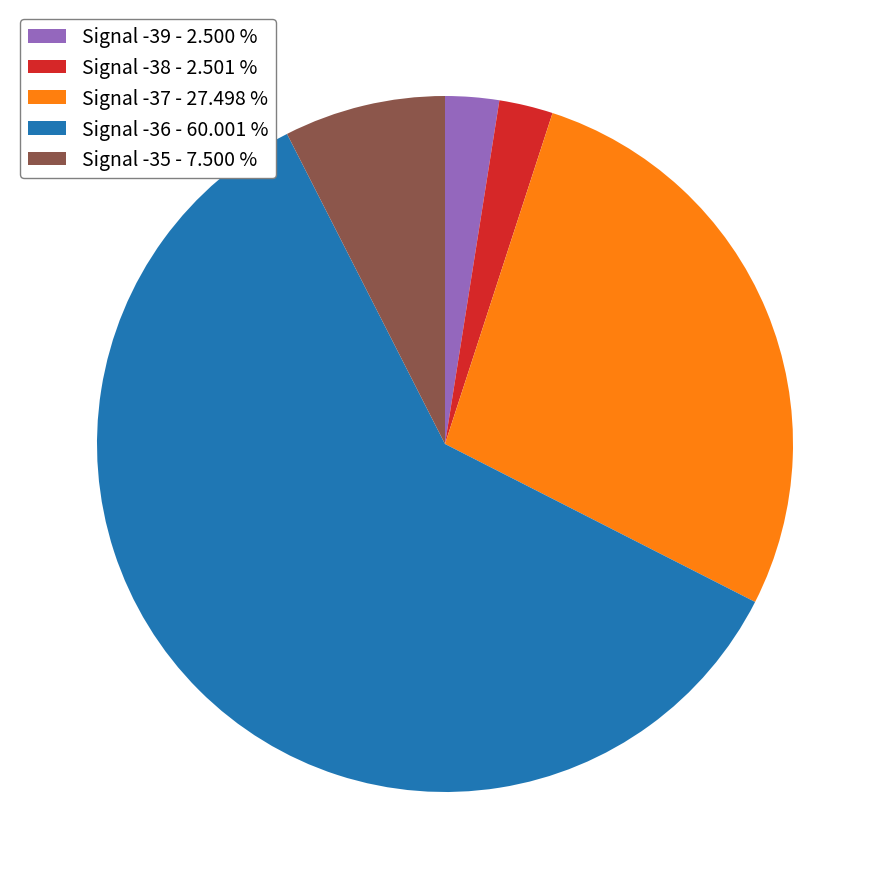

Which slice is the largest?

Signal -36 - 60.001 %